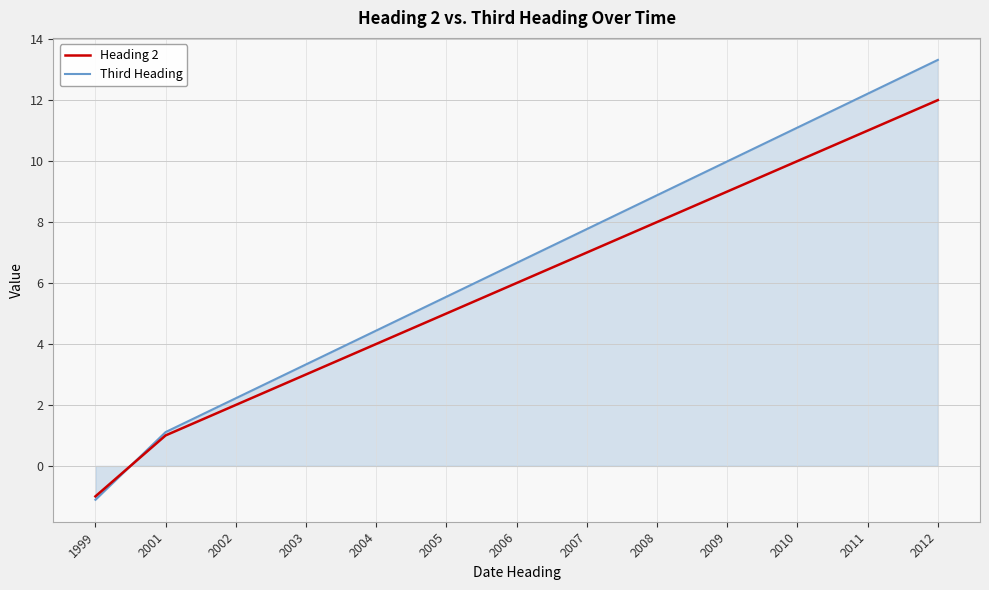

At which label is Third Heading closest to 6?

2005